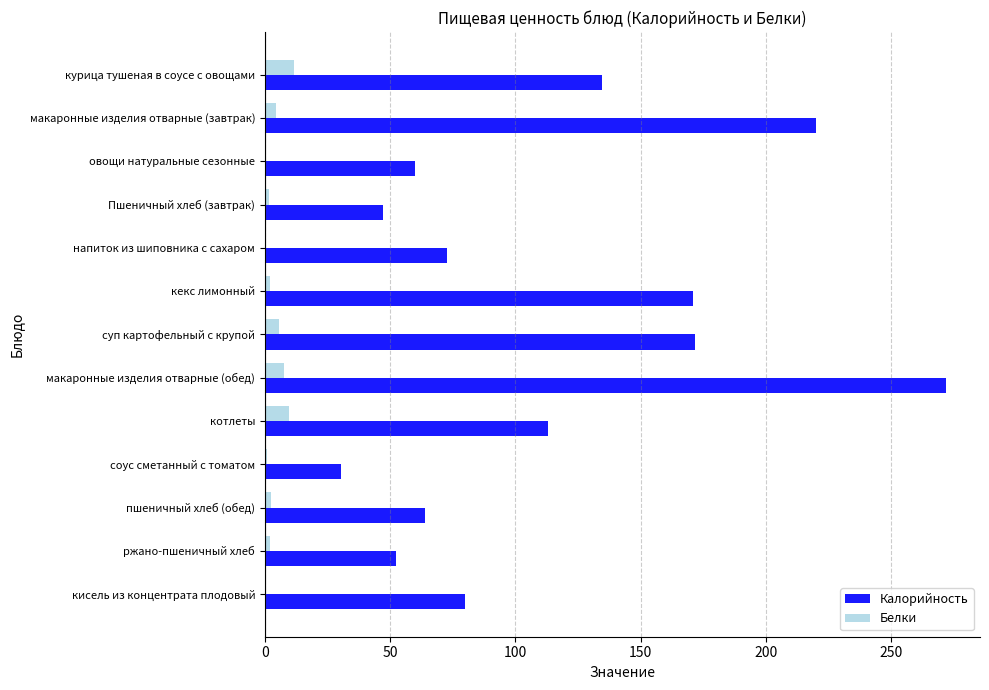

What is the sum of all Белки values?

48.5